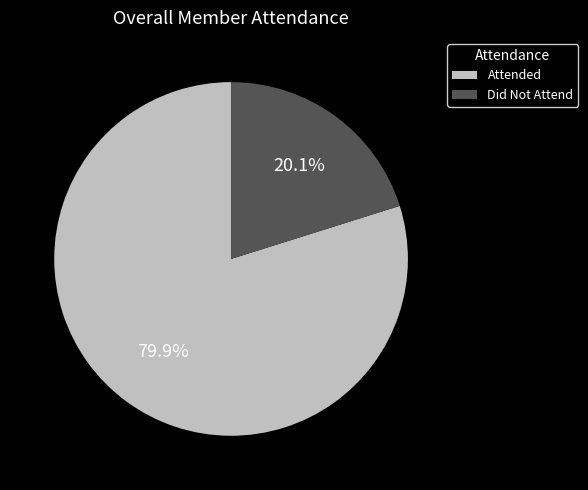

What is the largest slice in the pie chart?

Attended